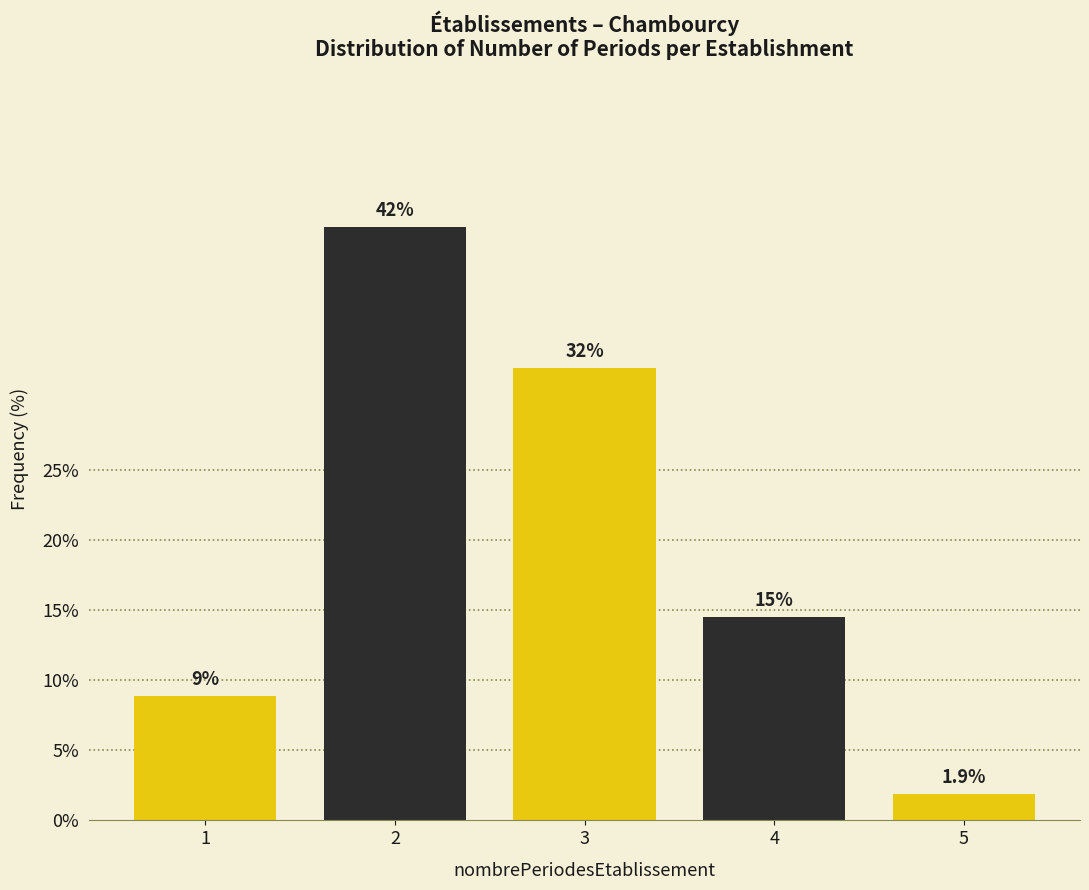

How many bars are there in total?

5